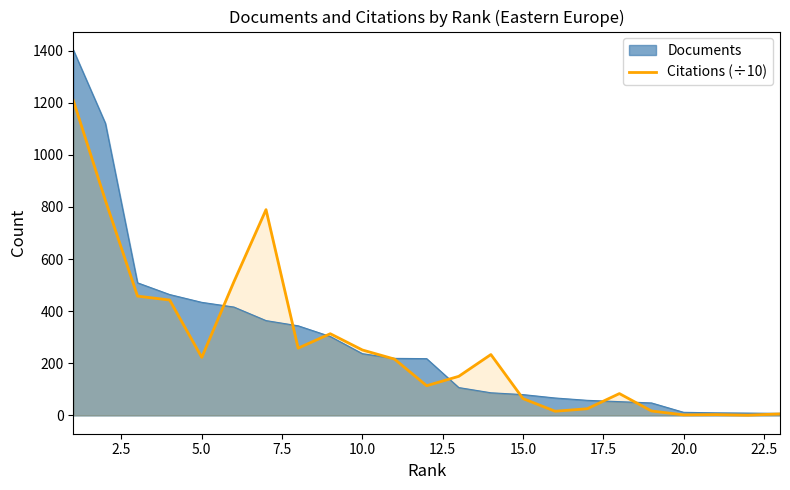

List the series in order of their peak value, highest first.

Documents, Citations (÷10)